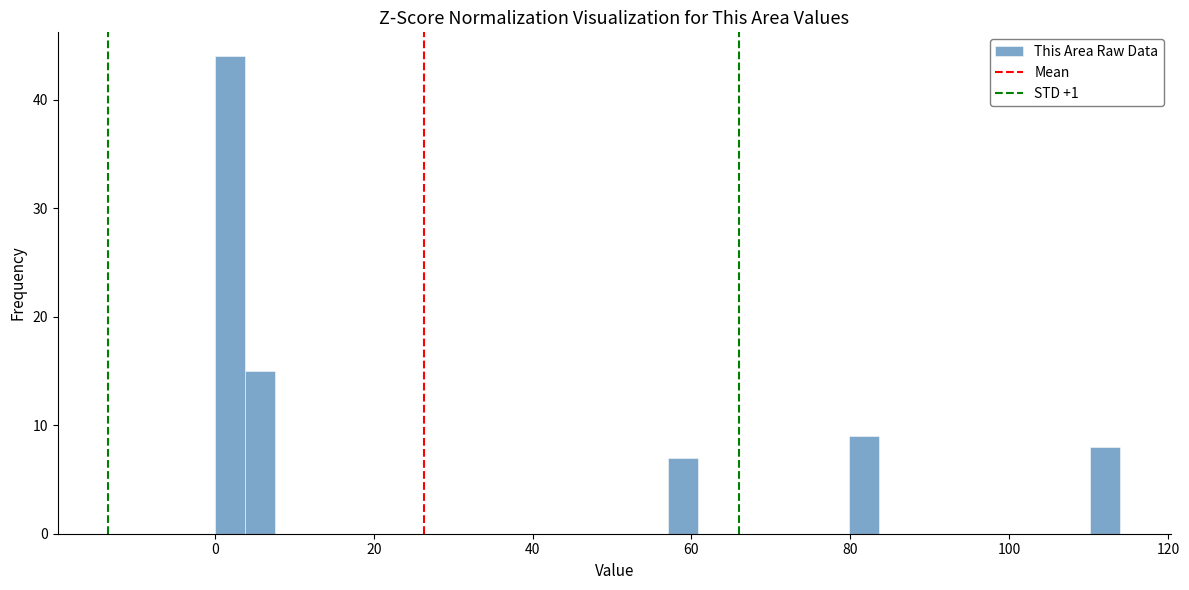

Read against the x-axis, roughly where is the centre of the tallest bar?

2